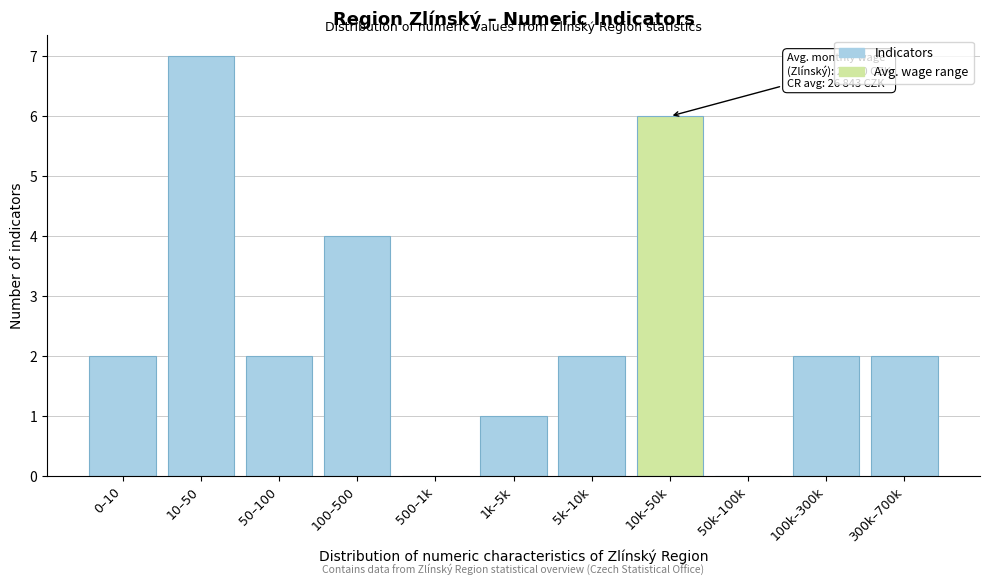

Reading right to left, what are all the values shown in this chart?

300k–700k=2	100k–300k=2	50k–100k=0	10k–50k=6	5k–10k=2	1k–5k=1	500–1k=0	100–500=4	50–100=2	10–50=7	0–10=2